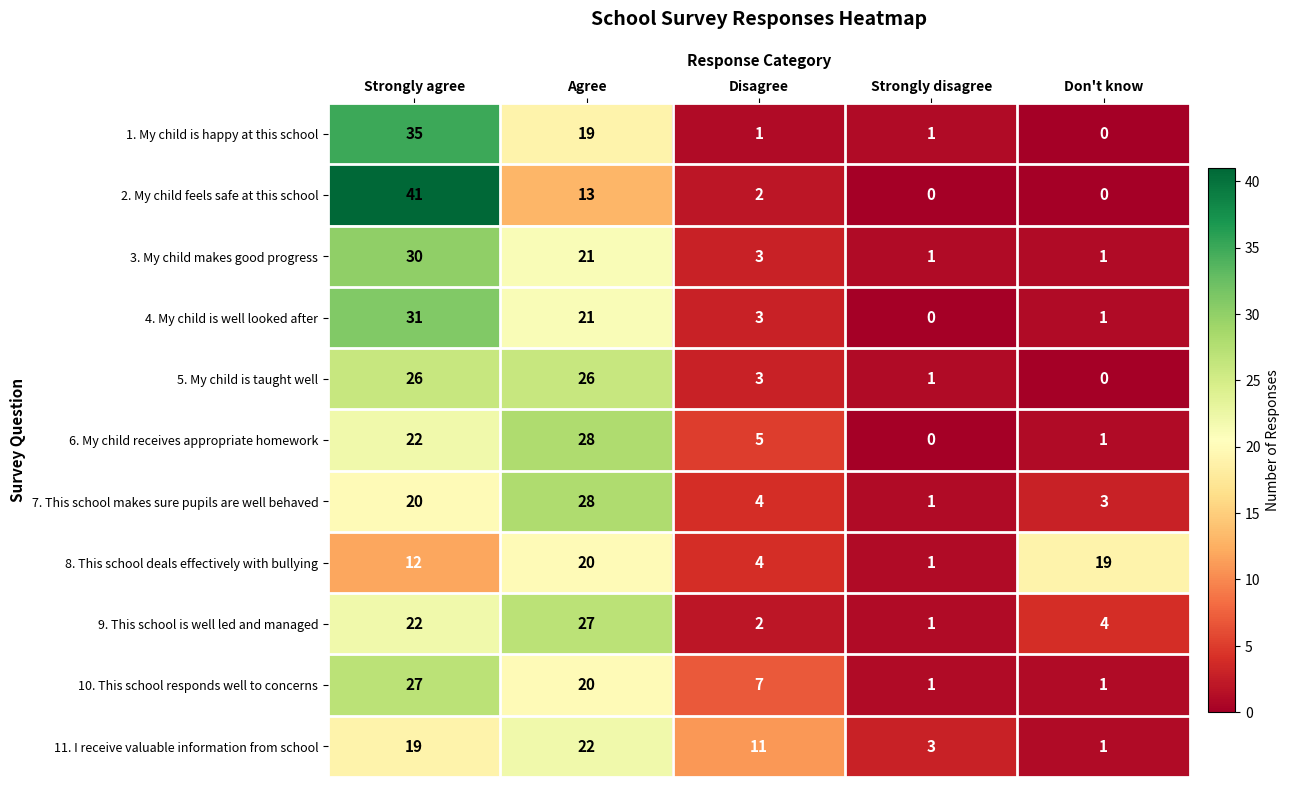

How many distinct data groups are displayed?

11